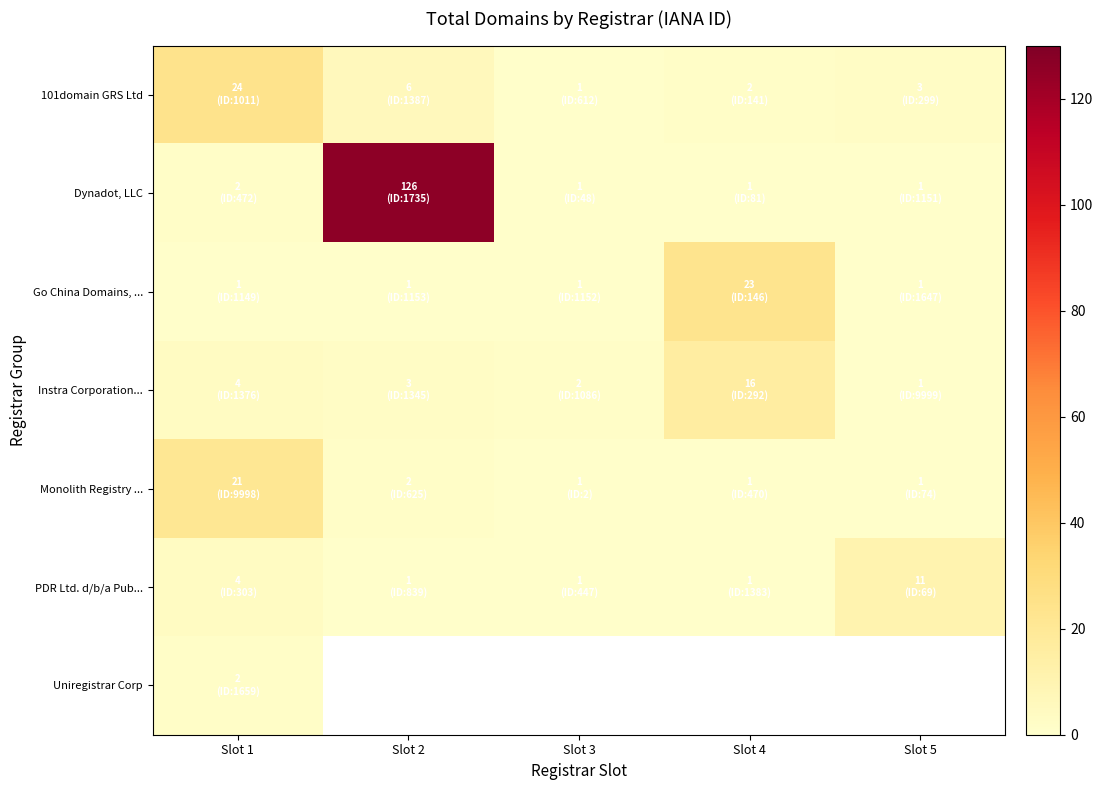

Is the value of PDR Ltd. d/b/a Pub... at Slot 3 greater than the value of Instra Corporation... at Slot 5?

No